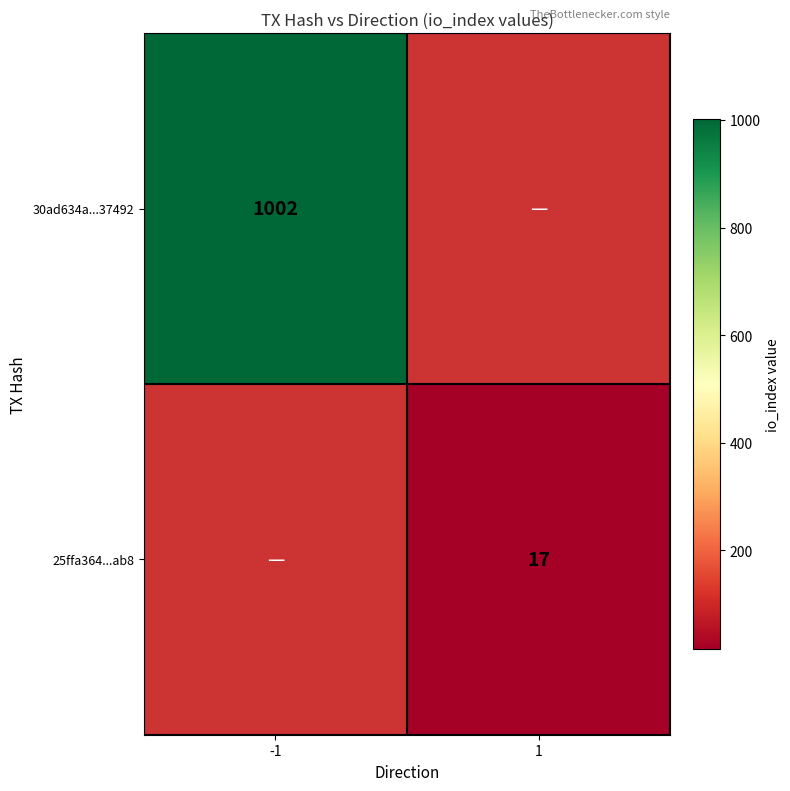

What is the smallest value displayed?

17.0